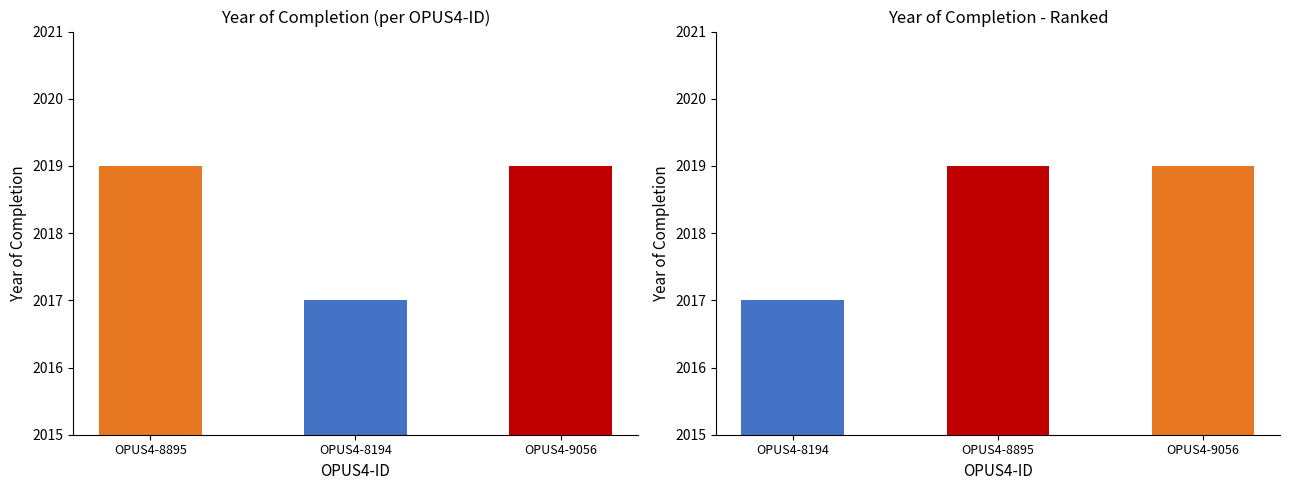

List the labels in order of value, smallest first.

OPUS4-8194, OPUS4-8895, OPUS4-9056